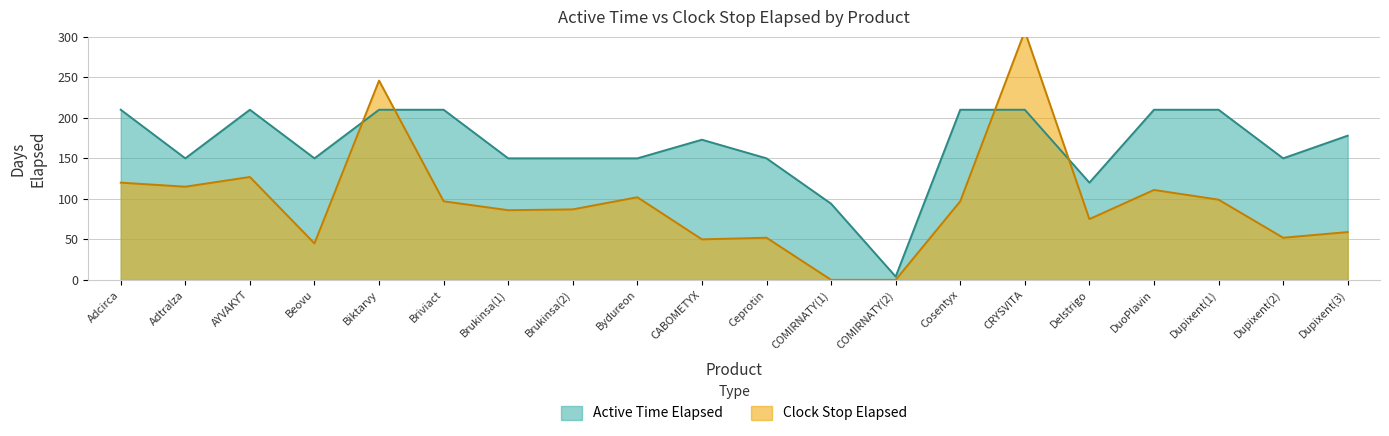

How many data points in Clock Stop Elapsed are above 97?

8